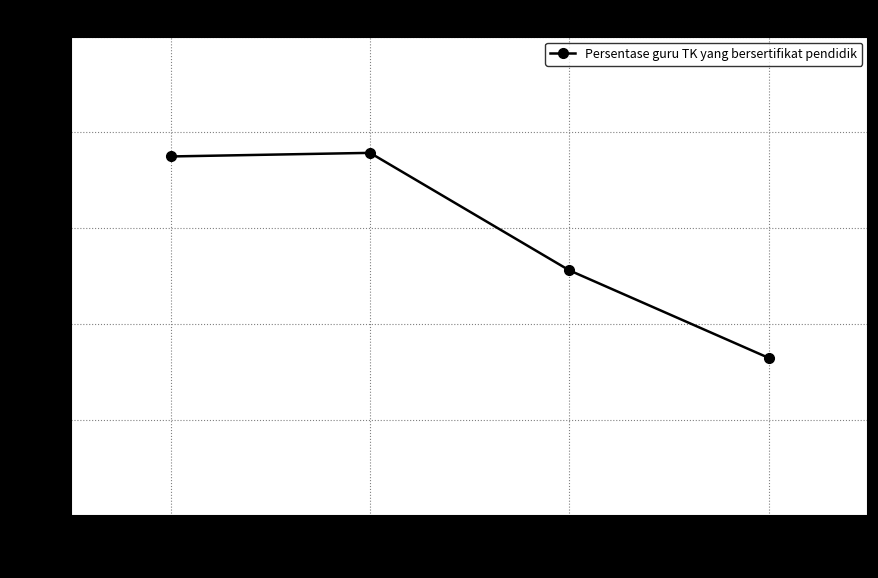

What is the sum of all values?

235.0